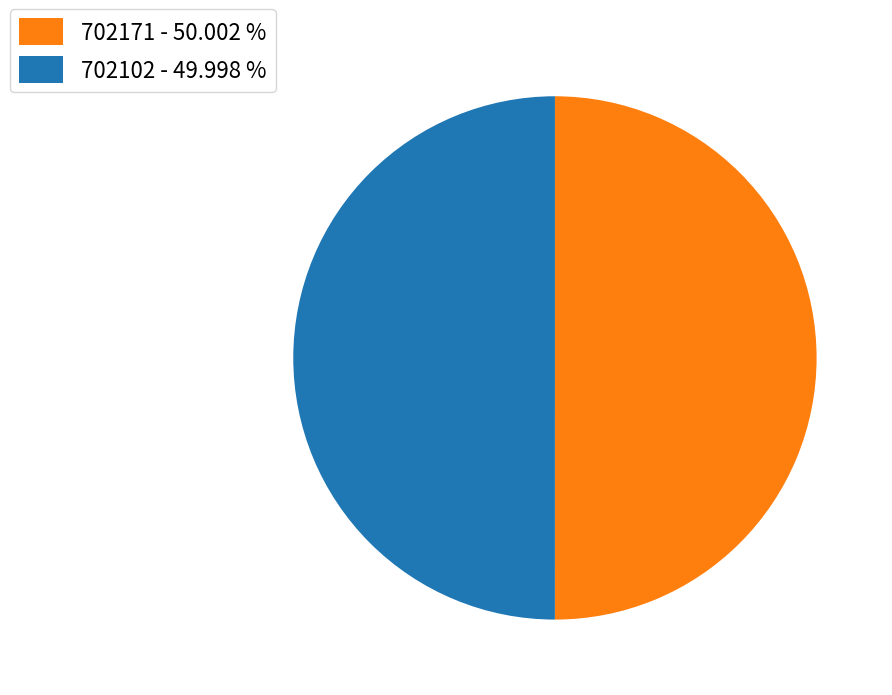

What is the ratio of the value at 702102 to the value at 702171?

1.0